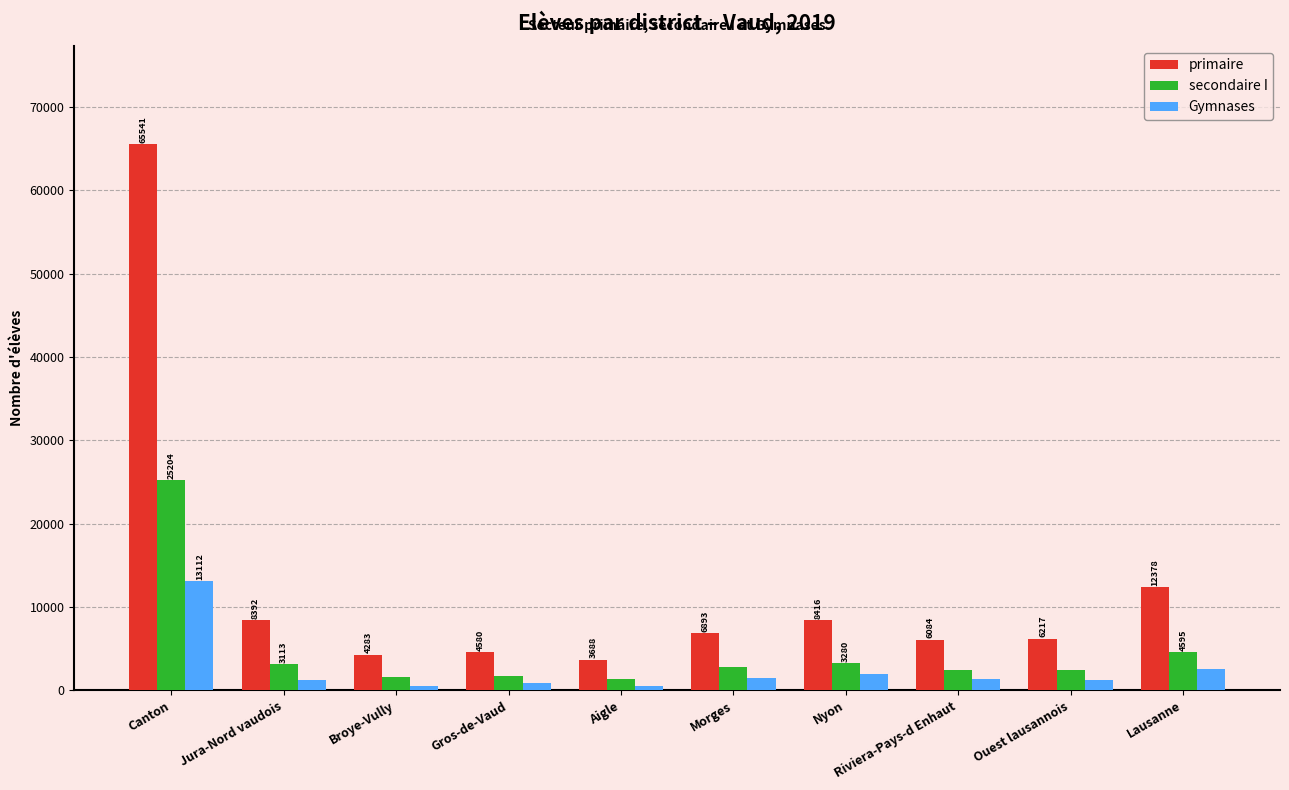

The primaire series shows 6084 at Riviera-Pays-d Enhaut. True or false?

True